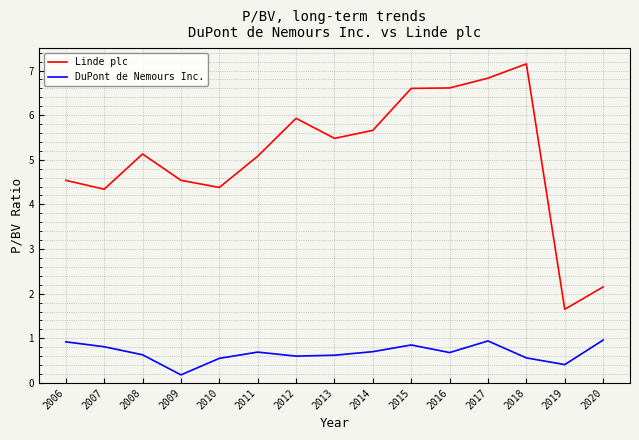

True or false: DuPont de Nemours Inc. has a value of 1.2 at 2015.

False